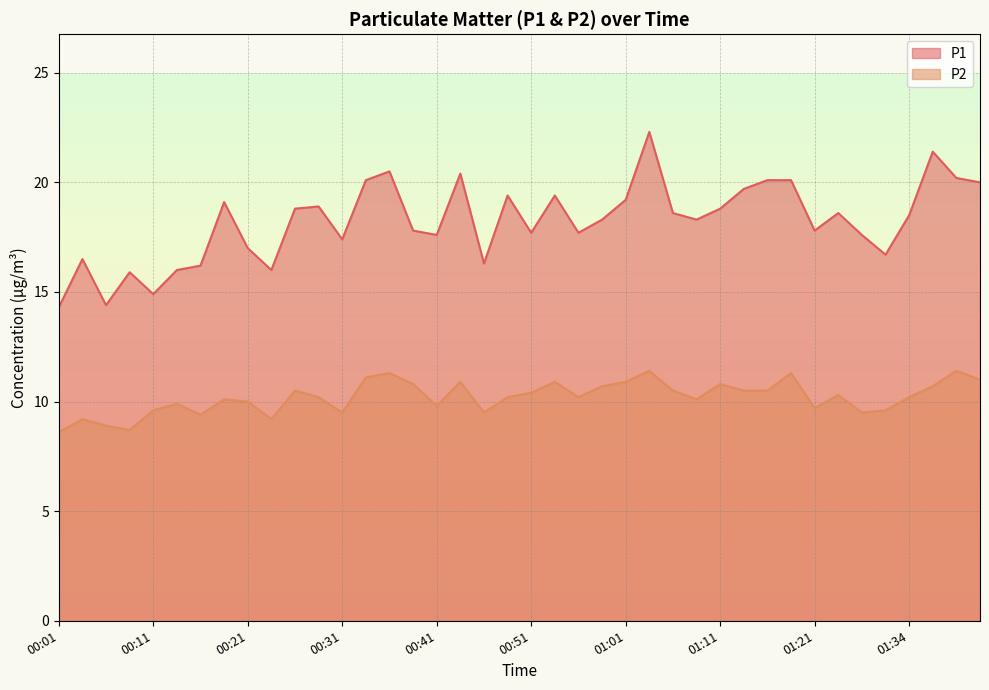

Which has a higher value, 00:19 or 01:34?

00:19